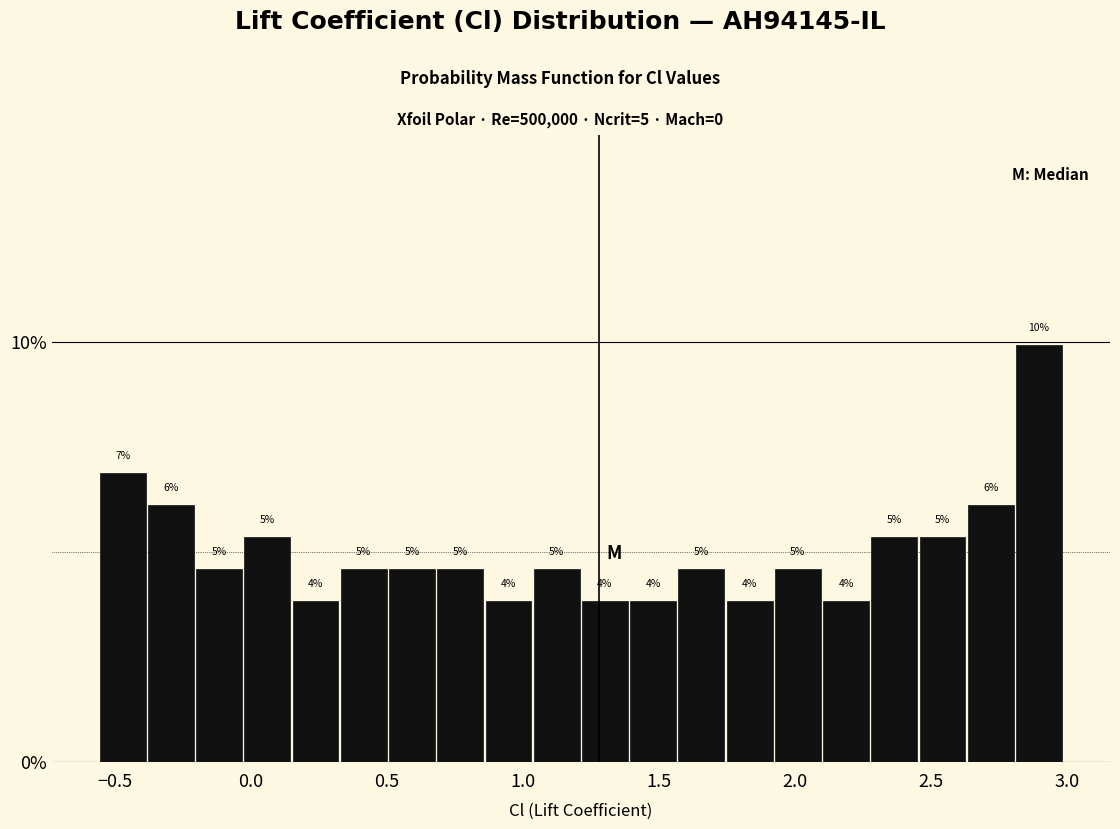

Read against the x-axis, roughly where is the centre of the tallest bar?

2.90